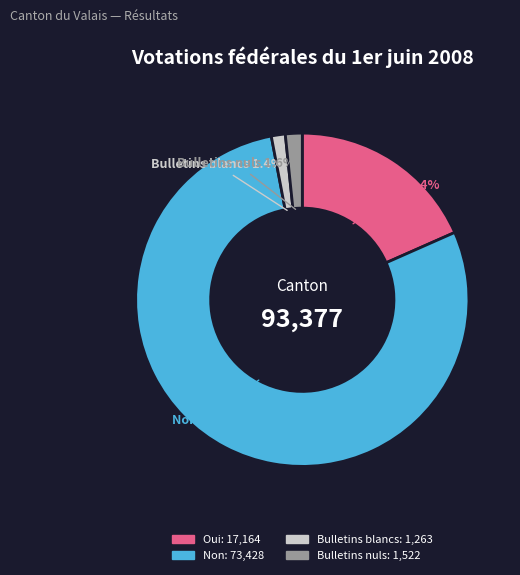

What percentage is the Bulletins nuls slice, to the nearest percent?

2%